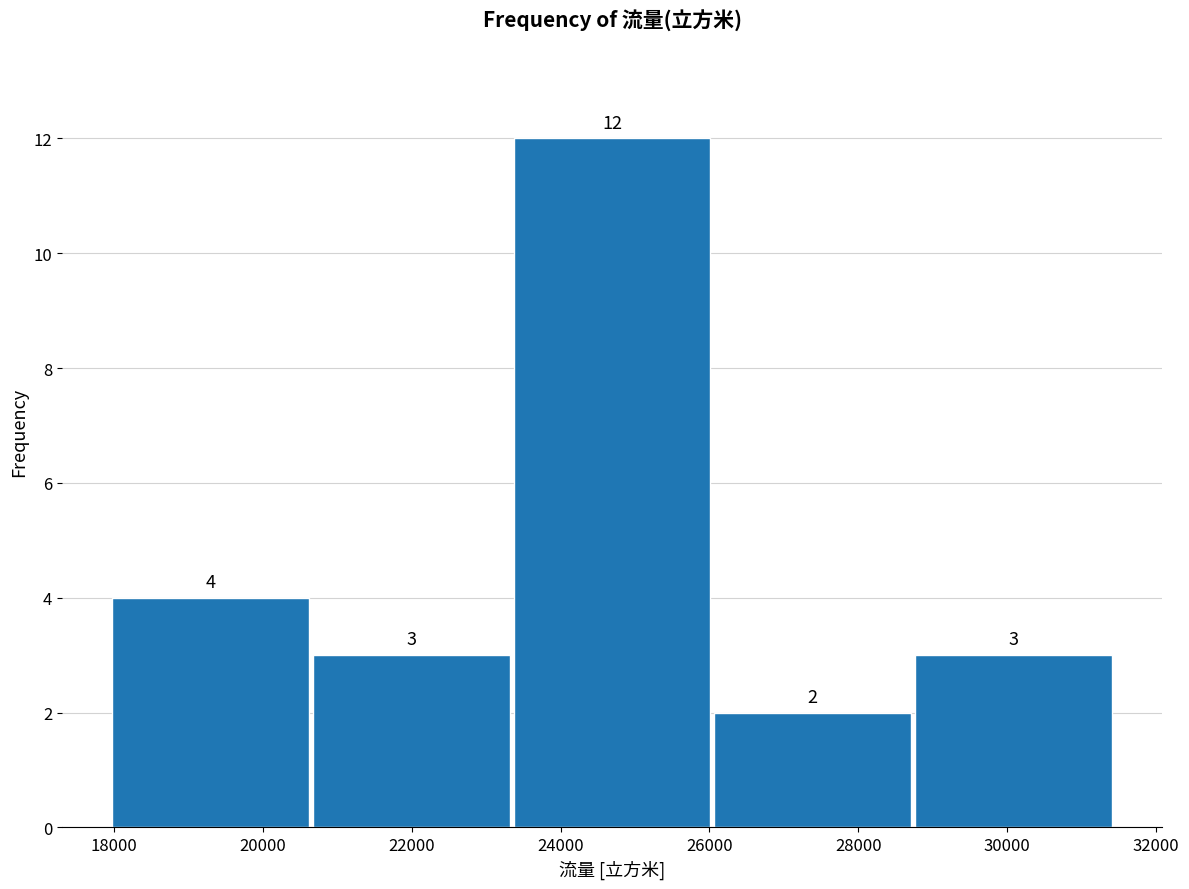

Reading left to right, list every bar in this chart as the range it spans on the x-axis followed by its height. The bar edges are not printed on the chart, so give them approximately, as read against the axis.

18000 to 20600: 4
20600 to 23400: 3
23400 to 26000: 12
26000 to 28800: 2
28800 to 31400: 3